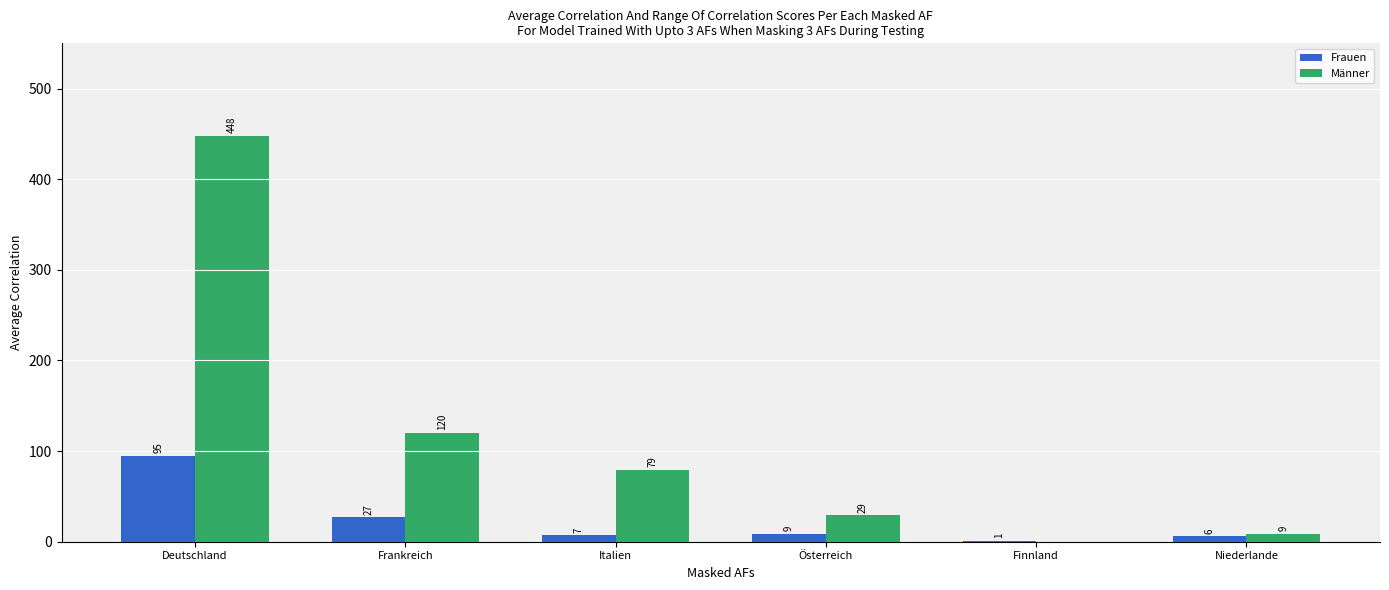

Is the value of Männer at Finnland greater than the value of Frauen at Österreich?

No